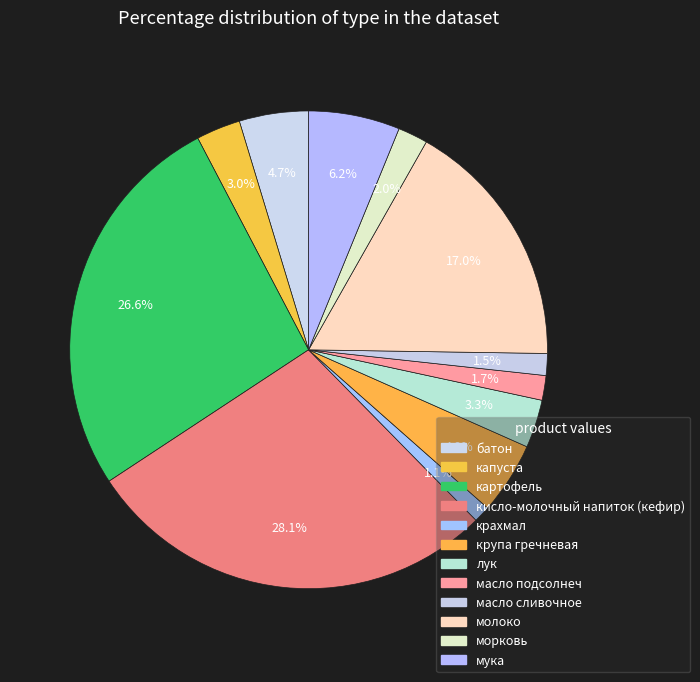

Between масло сливочное and морковь, which is larger?

морковь